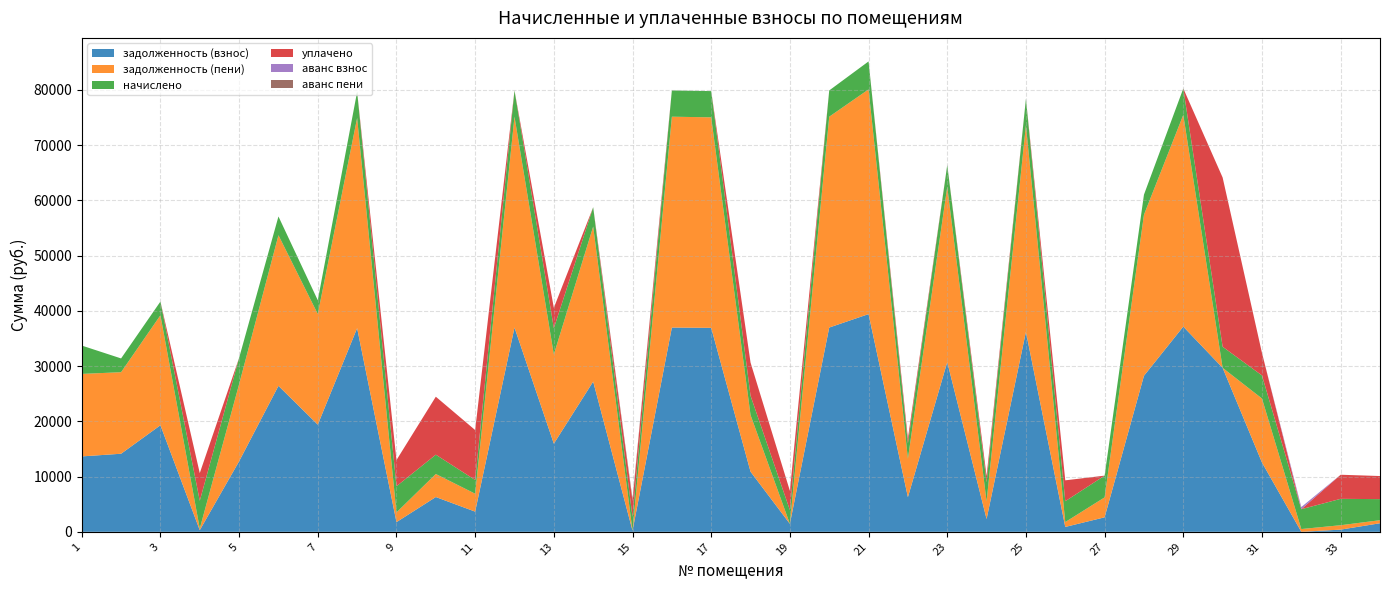

Reading left to right, list all the values displayed in this chart.

задолженность (взнос): 1=13647.9	2=14131.2	3=19285.9	4=297.3	5=12763.2	6=26414.2	7=19396.2	8=36858.5	9=1754.5	10=6295.0	11=3655.0	12=36969.1	13=15955.6	14=27188.0	15=207.2	16=36969.1	17=36913.6	18=10880.0	19=1450.4	20=36969.1	21=39400.4	22=6271.1	23=30724.5	24=2315.9	25=36193.9	26=883.7	27=2624.1	28=28237.8	29=37134.8	30=29674.7	31=12547.3	32=0.0	33=397.8	34=1550.2
задолженность (пени): 1=14930.2	2=14754.6	3=19905.7	4=297.1	5=13953.1	6=27263.2	7=20019.6	8=38043.1	9=1754.1	10=4168.8	11=3240.6	12=38157.2	13=16142.0	14=28061.8	15=0.0	16=38157.2	17=38100.0	18=10253.8	19=0.0	20=38157.2	21=40666.7	22=6962.0	23=31711.9	24=3184.4	25=37389.2	26=881.7	27=3608.0	28=29145.4	29=38328.2	30=0.4	31=11579.4	32=502.2	33=795.3	34=549.9
начислено: 1=5129.0	2=2493.5	3=2479.3	4=5015.4	5=4759.7	6=3395.8	7=2493.5	8=4738.3	9=4738.3	10=3495.1	11=2486.4	12=4752.6	13=4745.5	14=3495.1	15=2486.4	16=4752.6	17=4745.5	18=3495.1	19=2486.4	20=4752.6	21=5065.2	22=2763.5	23=3949.8	24=3473.9	25=4781.0	26=3772.2	27=3935.6	28=3630.1	29=4773.8	30=3814.8	31=4170.0	32=3587.5	33=4773.8	34=3814.8
уплачено: 1=0.0	2=0.0	3=0.0	4=5016.0	5=0.0	6=0.0	7=0.0	8=0.0	9=4740.0	10=10492.0	11=9036.0	12=0.0	13=3700.0	14=0.0	15=2892.8	16=0.0	17=0.0	18=6000.0	19=3481.6	20=0.0	21=0.0	22=921.2	23=0.0	24=1123.4	25=0.0	26=3779.4	27=0.0	28=0.0	29=0.0	30=30628.0	31=4071.4	32=0.0	33=4362.0	34=4180.0
аванс взнос: 1=0.0	2=0.0	3=0.0	4=0.0	5=0.0	6=0.0	7=0.0	8=0.0	9=0.0	10=0.0	11=0.0	12=0.0	13=0.0	14=0.0	15=0.0	16=0.0	17=0.0	18=0.0	19=0.0	20=0.0	21=0.0	22=0.0	23=0.0	24=0.0	25=0.0	26=0.0	27=0.0	28=0.0	29=0.0	30=0.0	31=0.0	32=394.6	33=0.0	34=0.0
аванс пени: 1=0.0	2=0.0	3=0.0	4=0.0	5=0.0	6=0.0	7=0.0	8=0.0	9=0.0	10=0.0	11=0.0	12=0.0	13=0.0	14=0.0	15=414.8	16=0.0	17=0.0	18=0.0	19=1.0	20=0.0	21=0.0	22=0.0	23=0.0	24=0.0	25=0.0	26=0.0	27=0.0	28=0.0	29=0.0	30=0.0	31=0.0	32=0.0	33=0.0	34=0.0